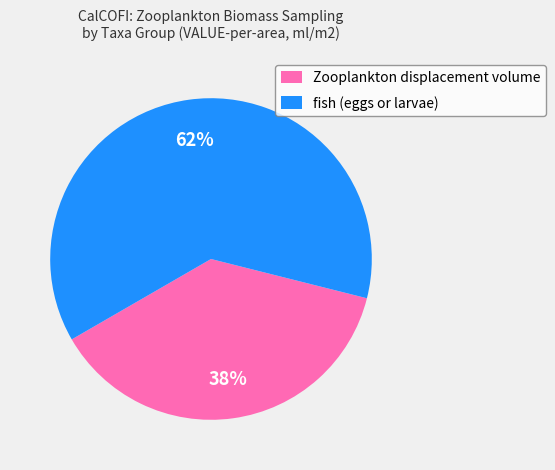

Combined, do Zooplankton displacement volume and fish (eggs or larvae) account for over 50%?

Yes